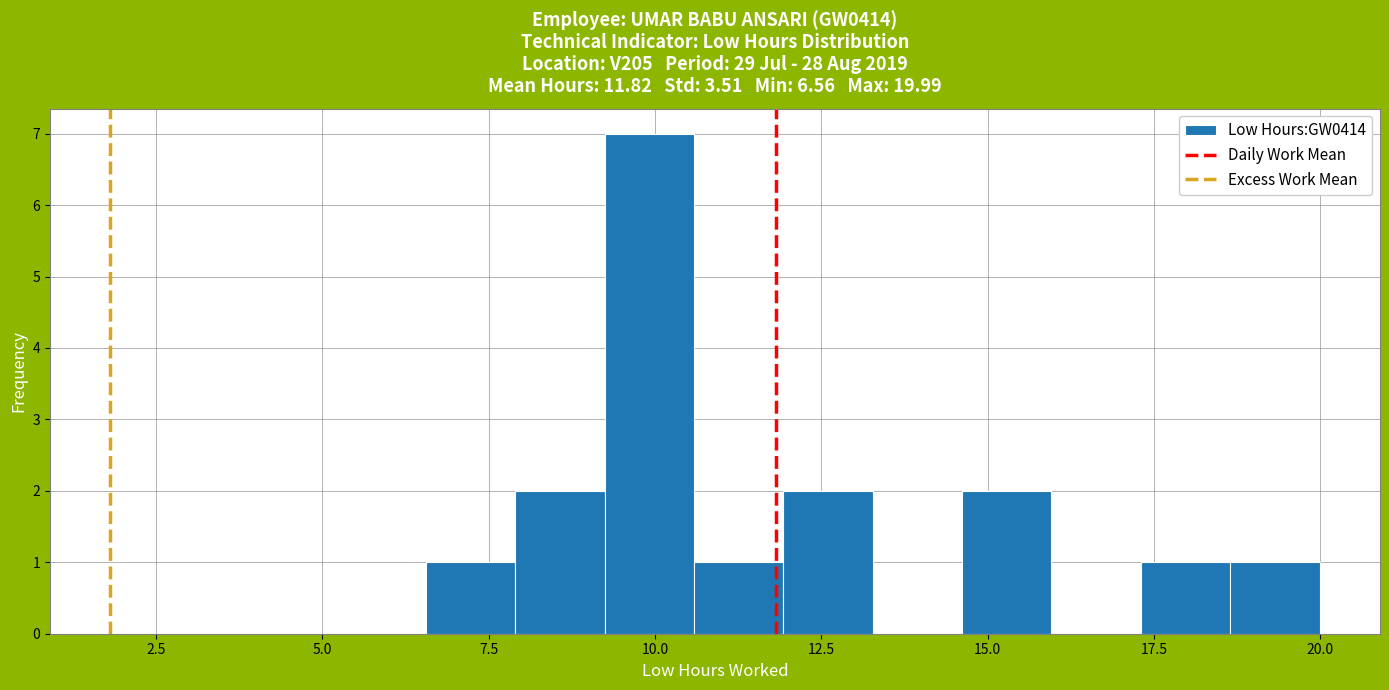

Read against the x-axis, roughly where is the centre of the tallest bar?

10.0